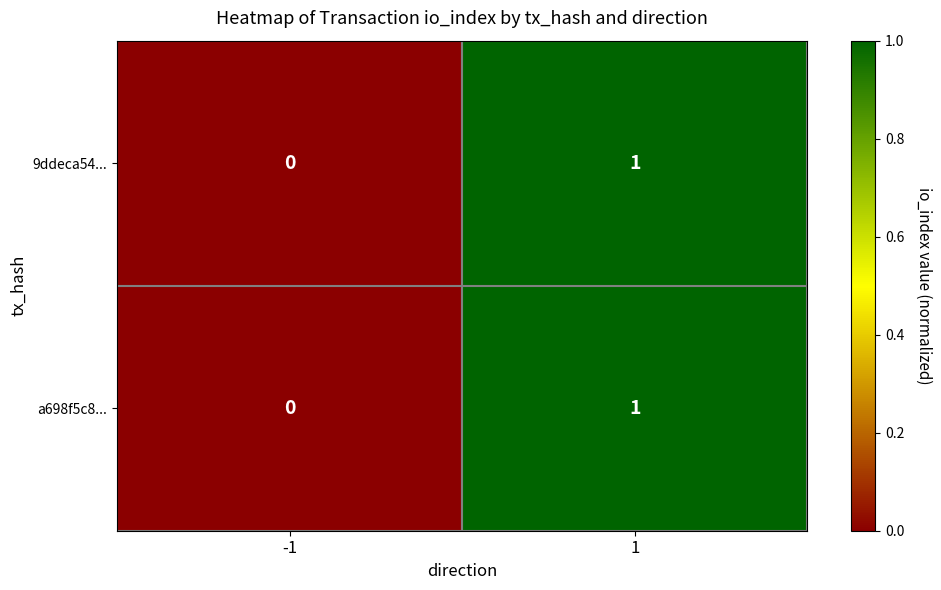

Is the value of 9ddeca54... at 1 greater than the value of a698f5c8... at -1?

Yes